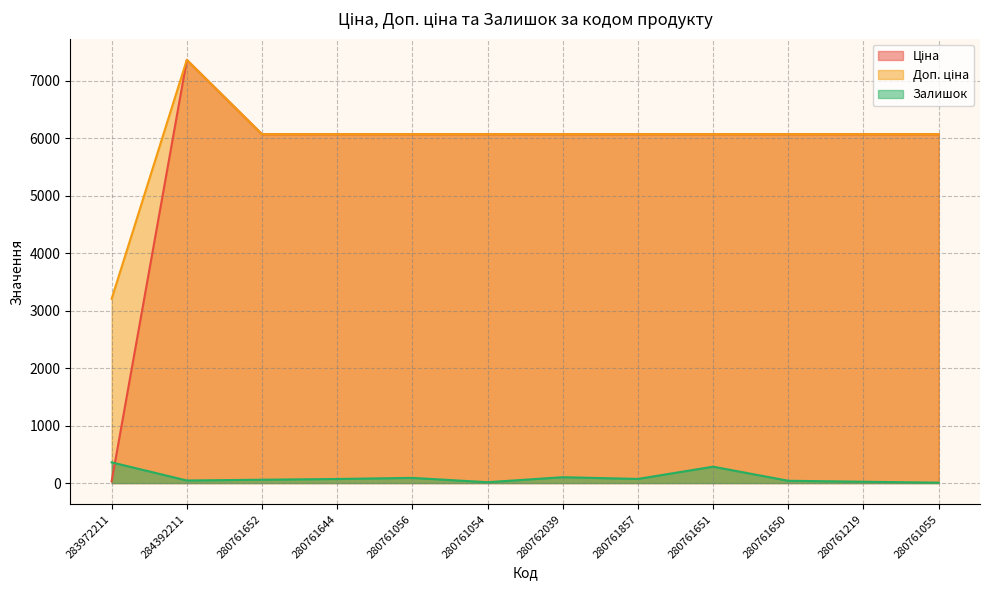

What is the value of the Доп. ціна point at the 7th from the left?

6067.2